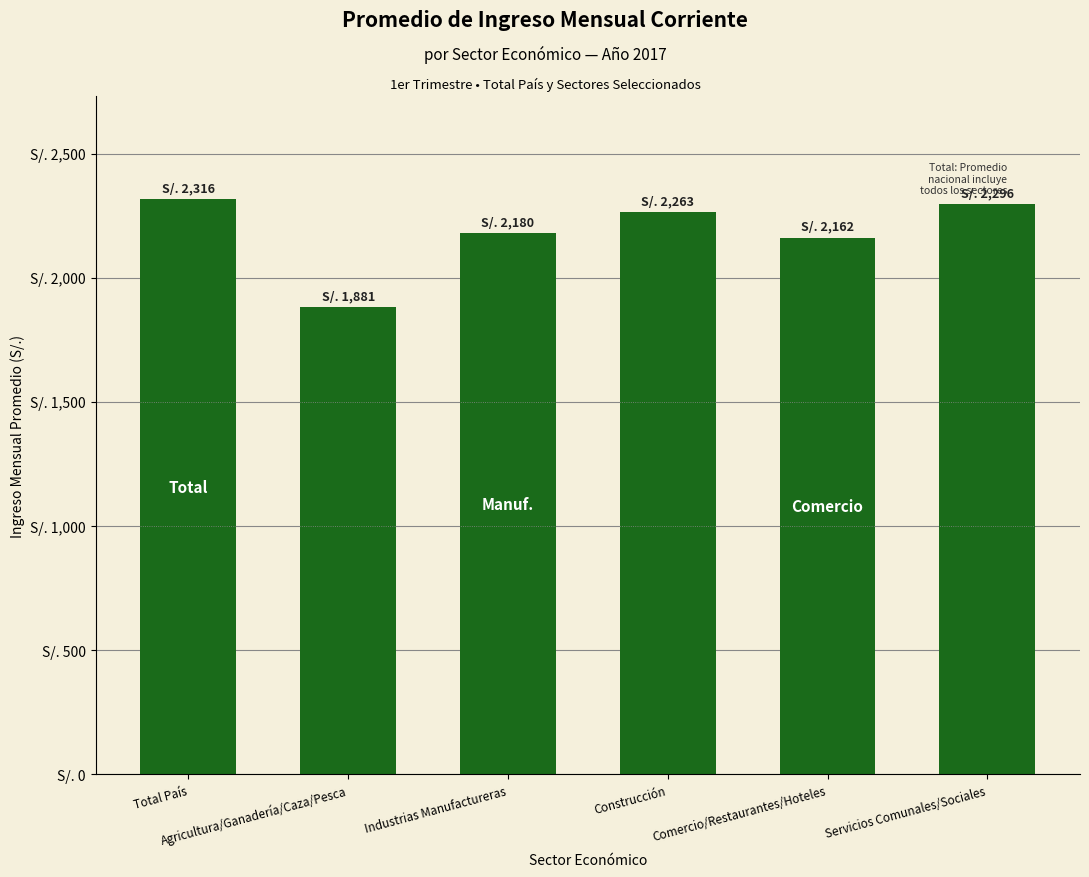

What is the change in value from Construcción to Comercio/Restaurantes/Hoteles?

-101.2